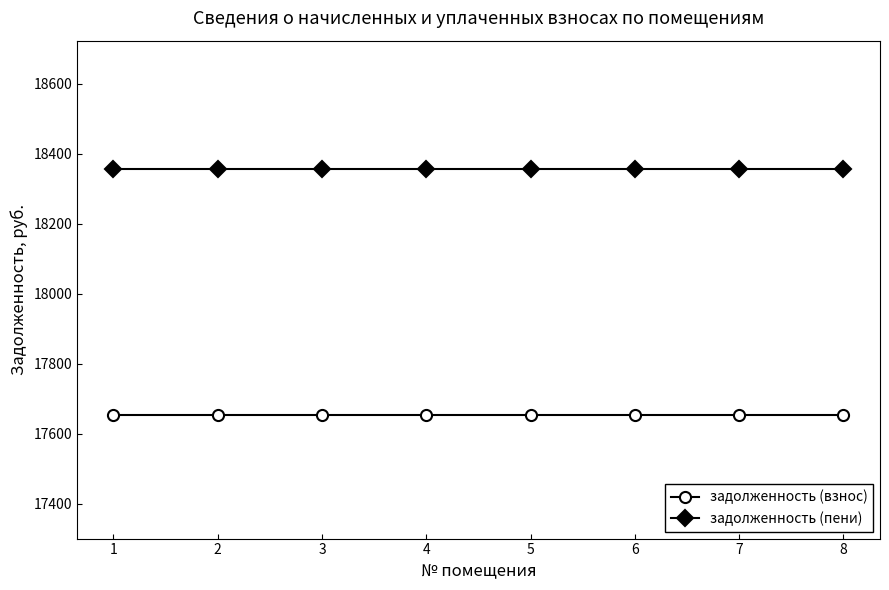

How many lines are shown in the chart?

2